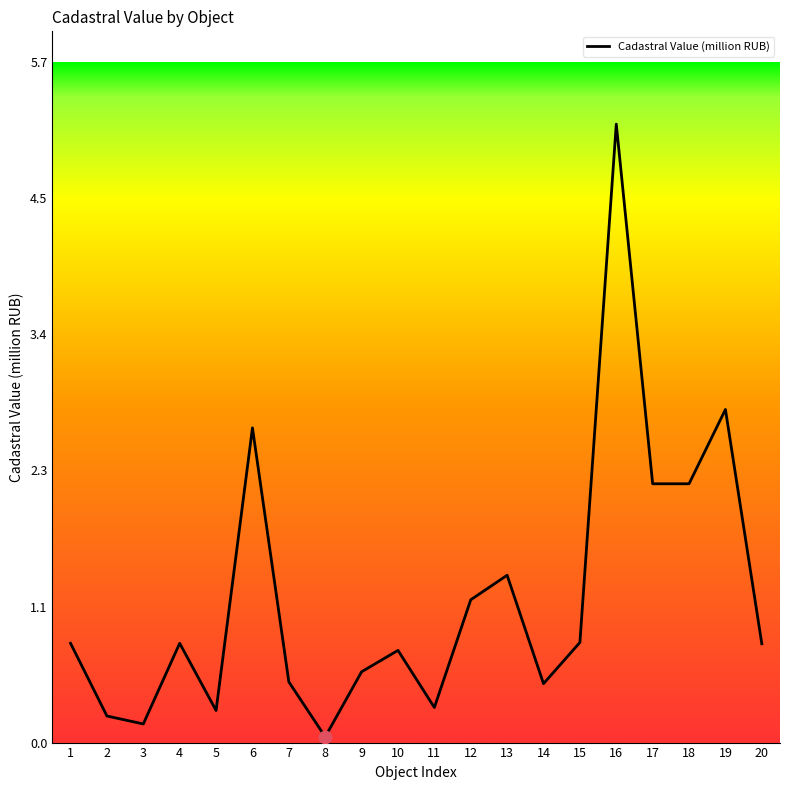

Between 12 and 3, which is larger?

12